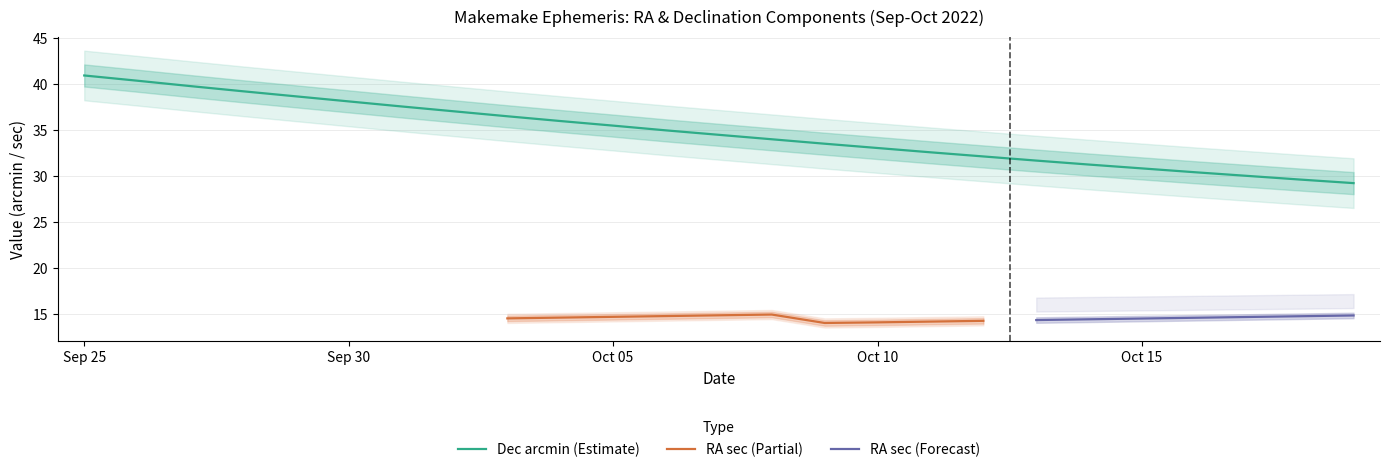

True or false: Dec arcmin (Estimate) has a value of 35.5 at Oct 05.

True